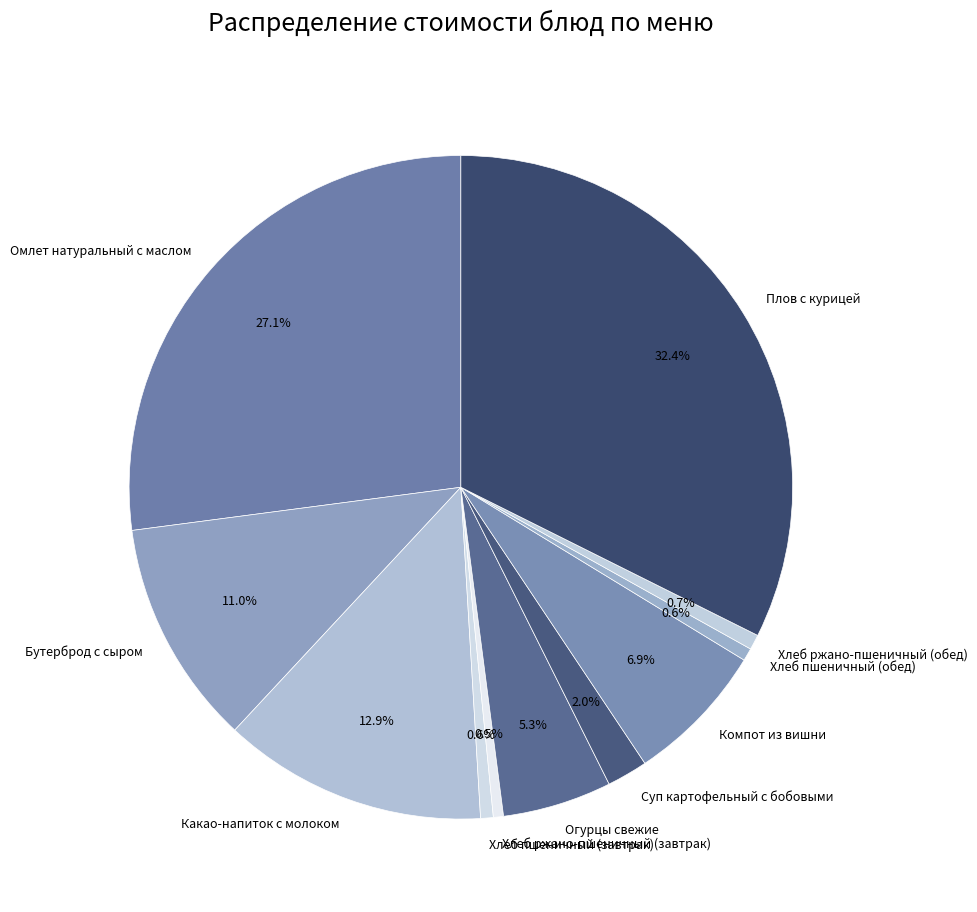

How many slices are in this pie chart?

11